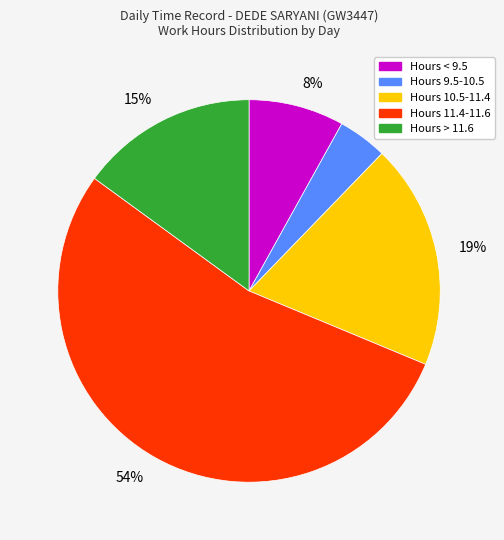

How many segments does this pie chart have?

5